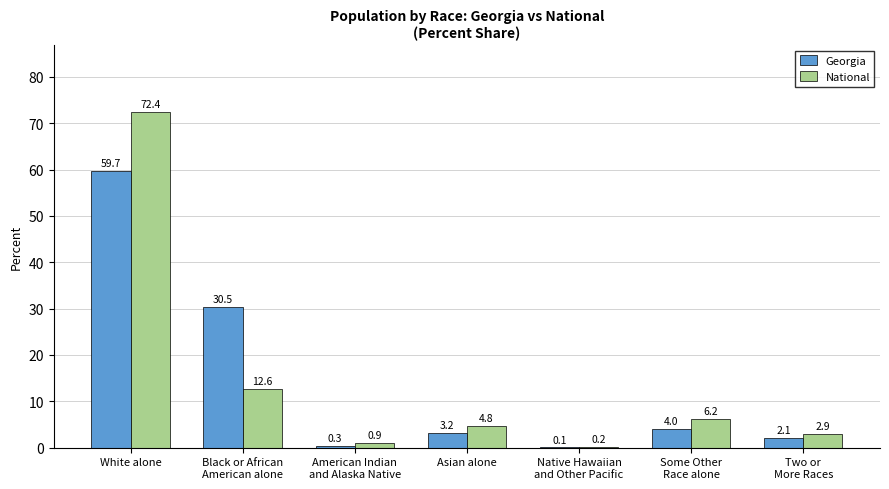

Is it true that Georgia equals 30.4 at White alone?

False